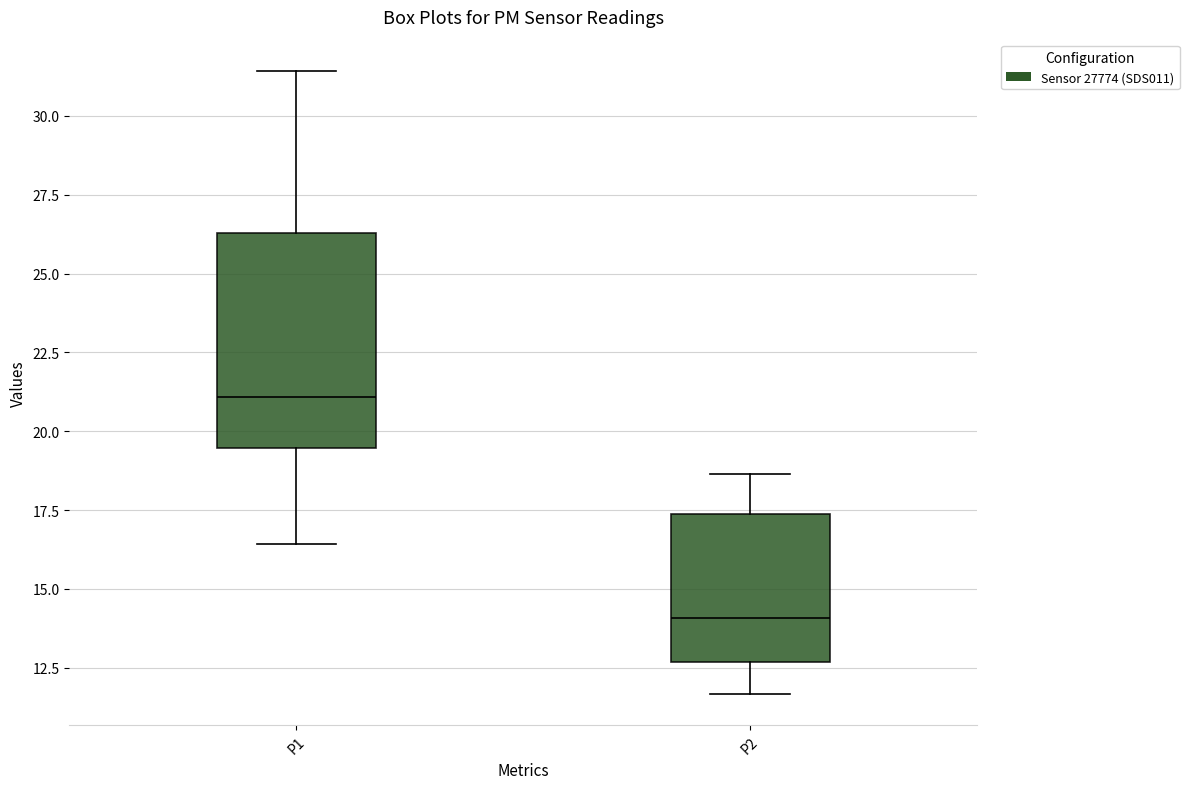

Which box is the tallest, from its lower edge to its upper edge?

P1